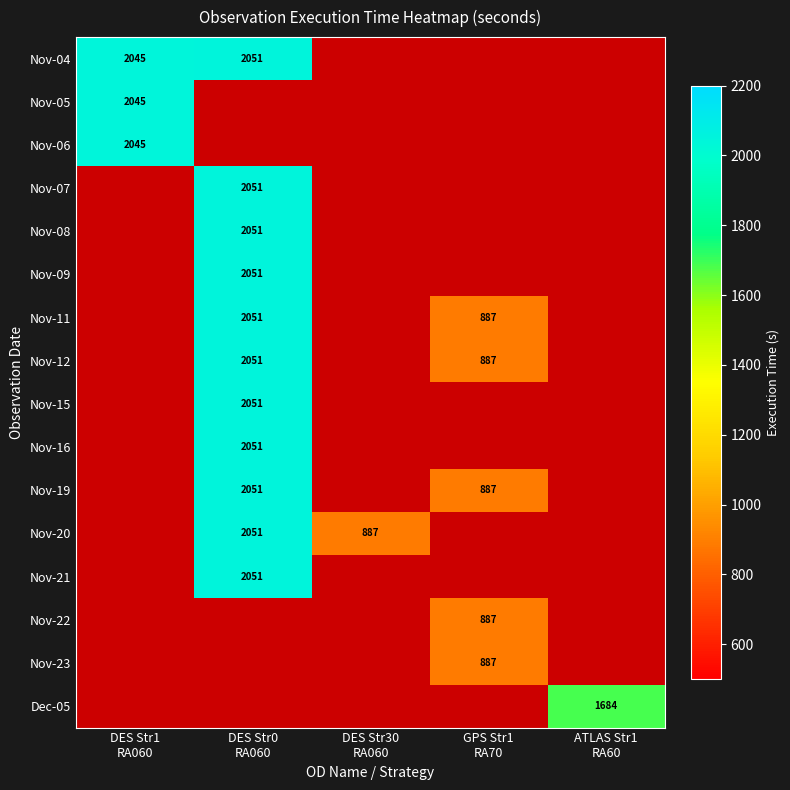

What is the lowest value of the Nov-04 series?

2045.0